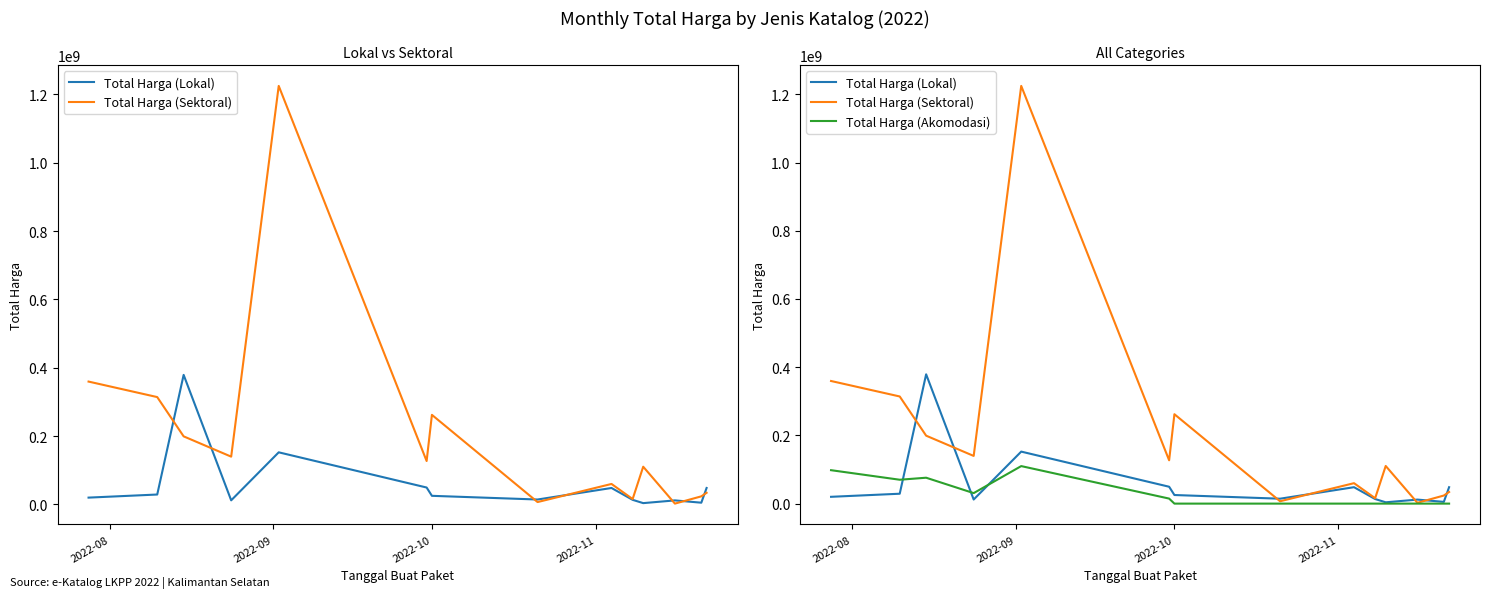

Rank the series by their maximum value, from highest to lowest.

Total Harga (Sektoral), Total Harga (Lokal), Total Harga (Akomodasi)